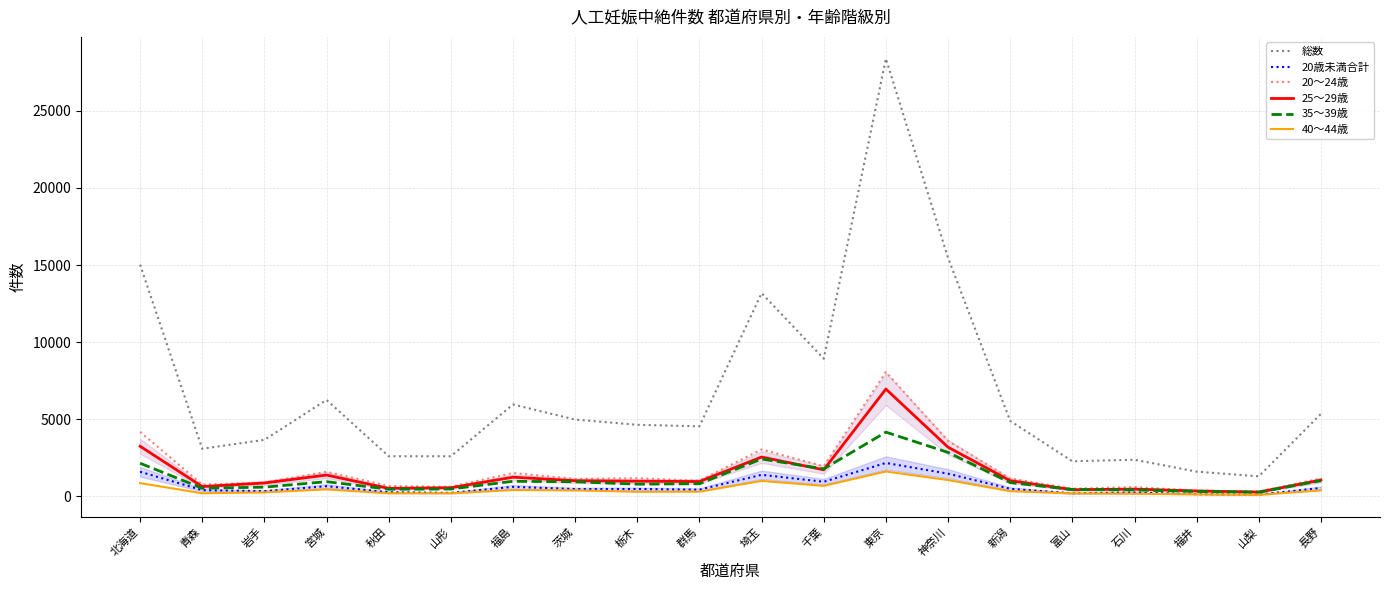

Rank the series at 福島 from highest to lowest value.

総数, 20～24歳, 25～29歳, 35～39歳, 20歳未満合計, 40～44歳